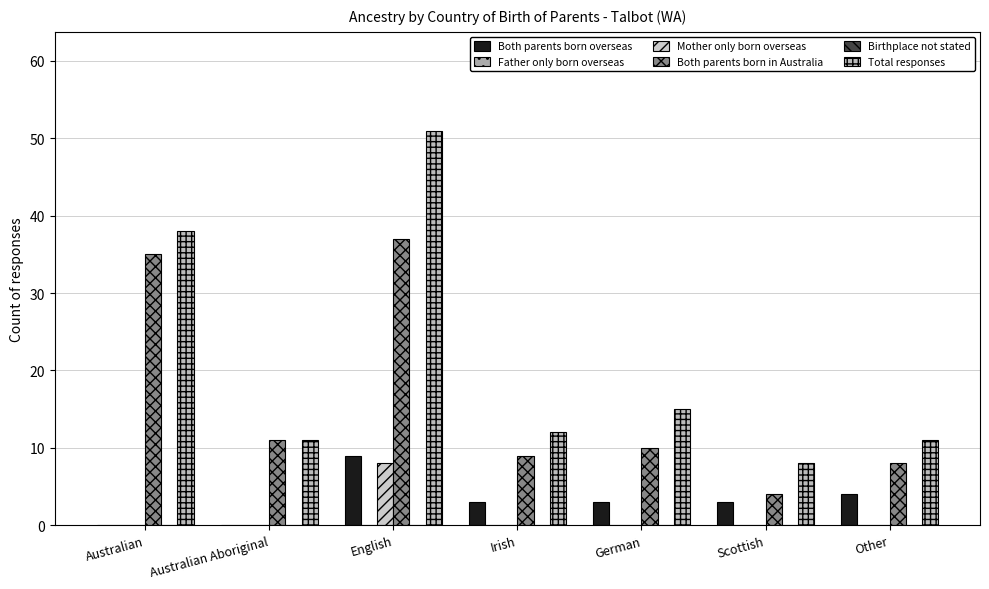

List the labels in order of Both parents born in Australia value, smallest first.

Scottish, Other, Irish, German, Australian Aboriginal, Australian, English